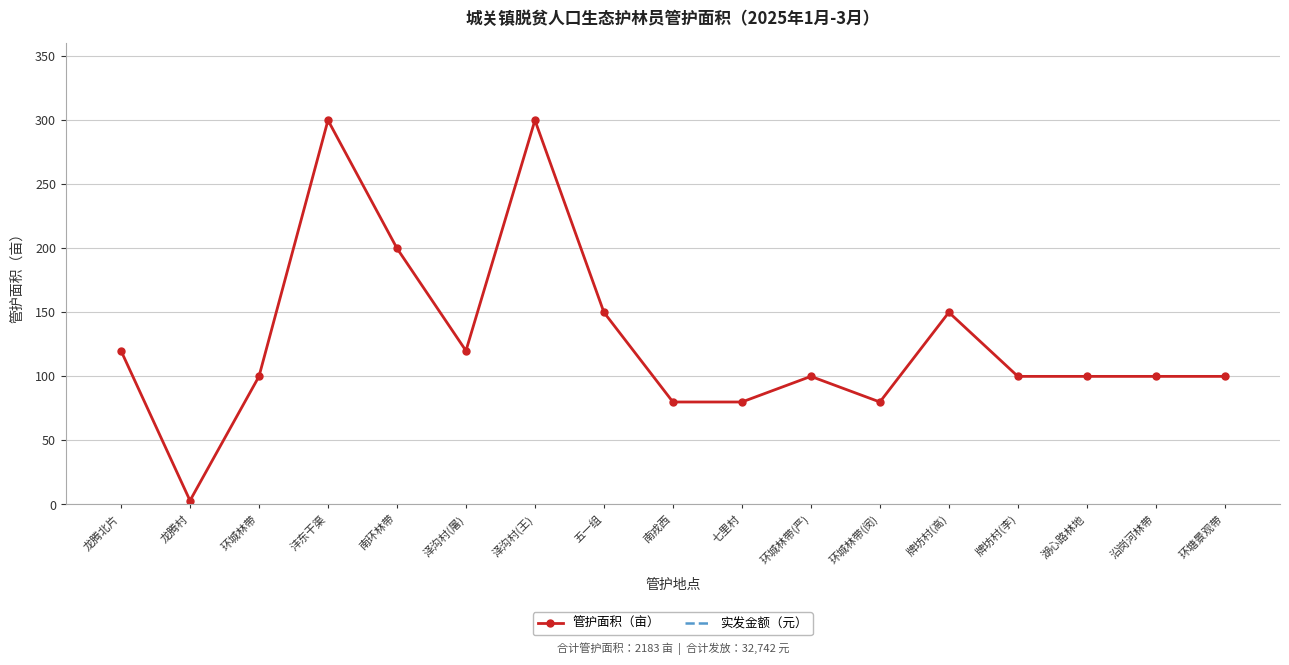

Which category has the highest value in the 管护面积（亩） series?

沣东干渠